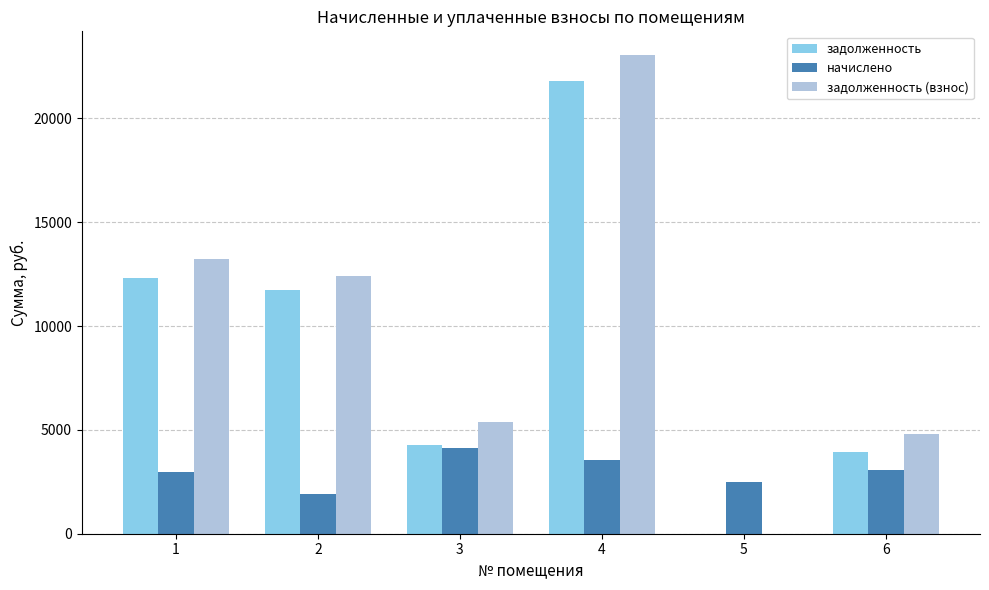

What is the maximum value shown in the chart?

23045.7